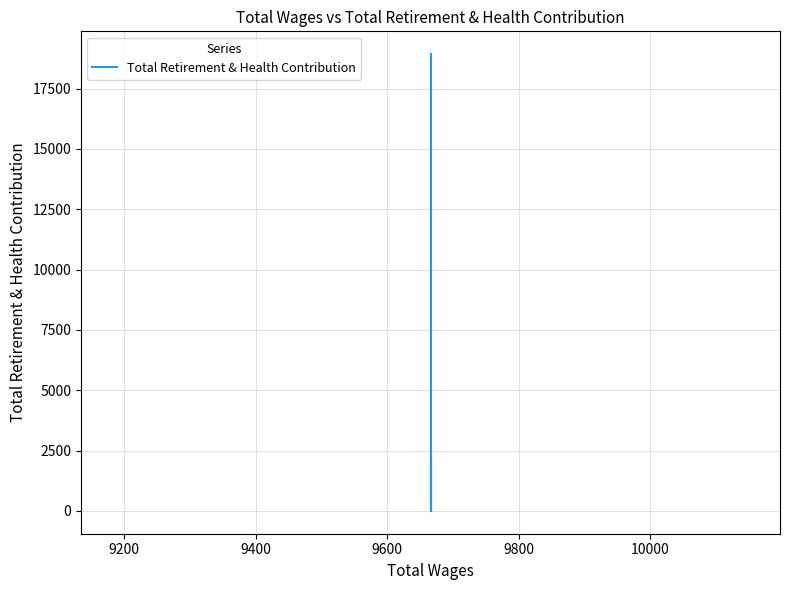

True or false: the data shows 6510 at 9600.

False